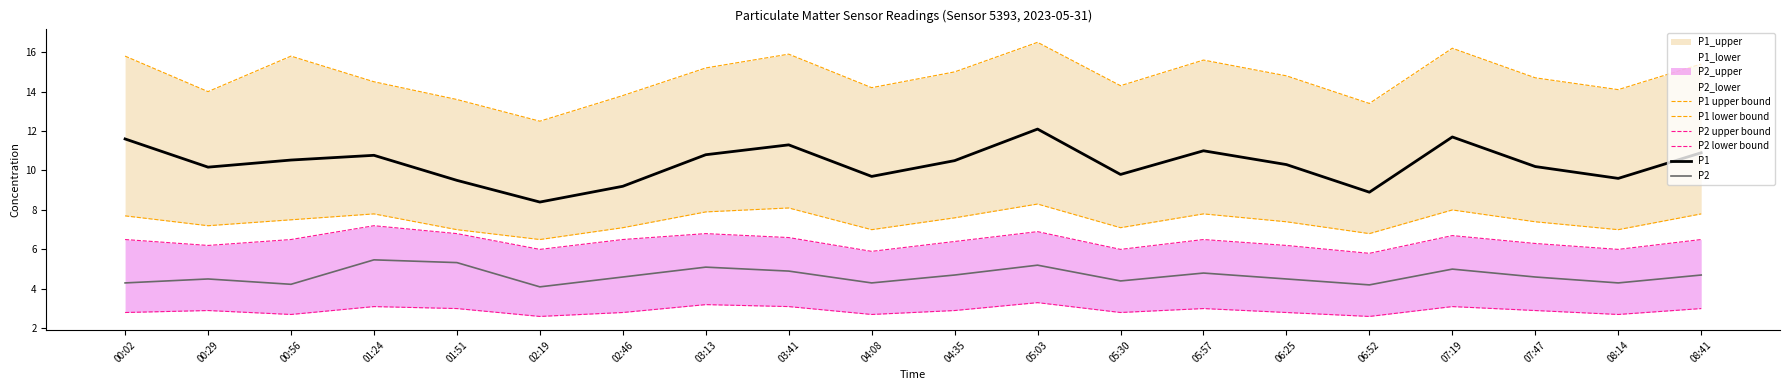

Which series has the widest spread of values?

P1 upper bound